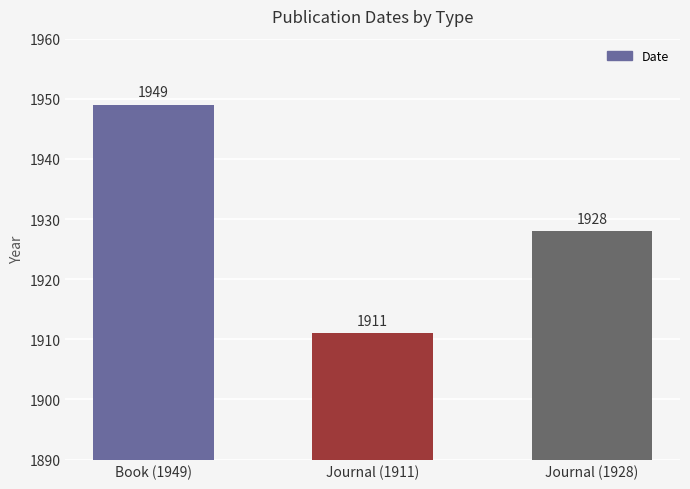

Does the chart contain stacked bars?

No